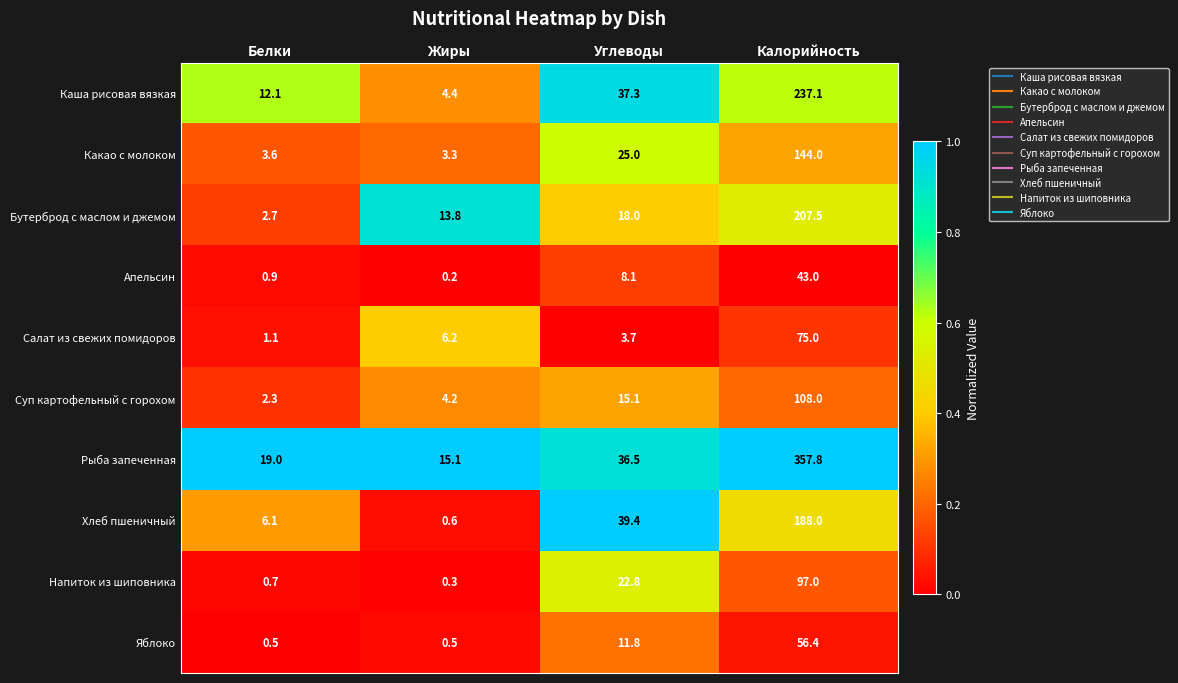

List the series in order of their peak value, highest first.

Рыба запеченная, Каша рисовая вязкая, Бутерброд с маслом и джемом, Хлеб пшеничный, Какао с молоком, Суп картофельный с горохом, Напиток из шиповника, Салат из свежих помидоров, Яблоко, Апельсин